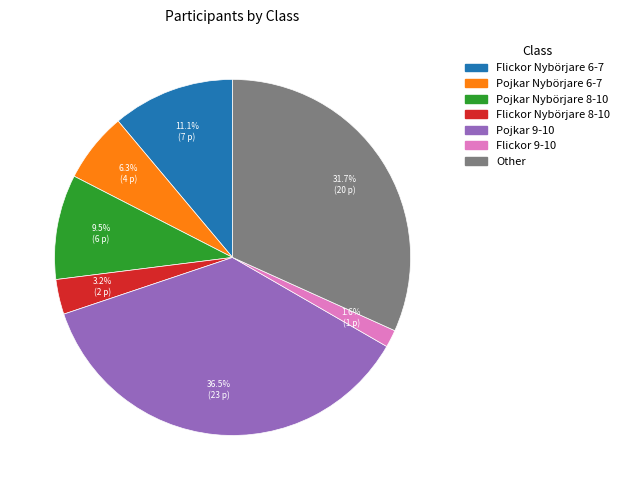

What is the largest slice in the pie chart?

Pojkar 9-10